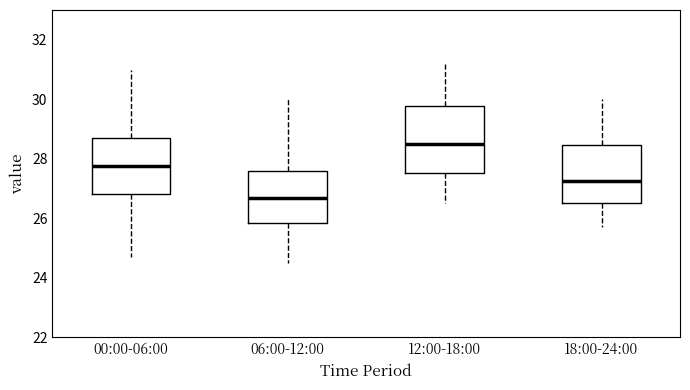

Reading left to right, read every box against the y-axis: the position of its median line, the range the box covers, and the ends of its whiskers. The values are not printed on the chart, so give them approximately, as read against the axis.

00:00-06:00: median 27.8, box 26.8 to 28.6, whiskers 24.8 to 31.0
06:00-12:00: median 26.6, box 25.8 to 27.6, whiskers 24.6 to 30.0
12:00-18:00: median 28.6, box 27.6 to 29.8, whiskers 26.6 to 31.2
18:00-24:00: median 27.2, box 26.6 to 28.4, whiskers 25.8 to 30.0